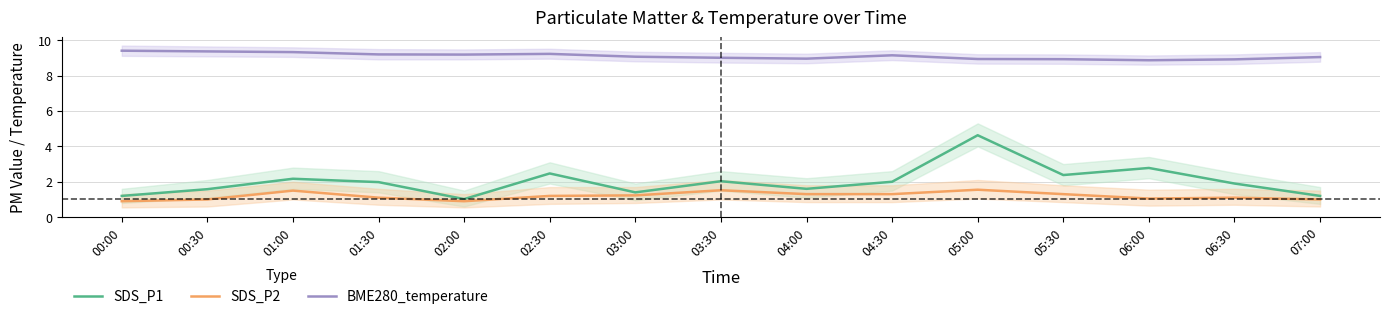

Rank the series at 05:30 from highest to lowest value.

BME280_temperature, SDS_P1, SDS_P2